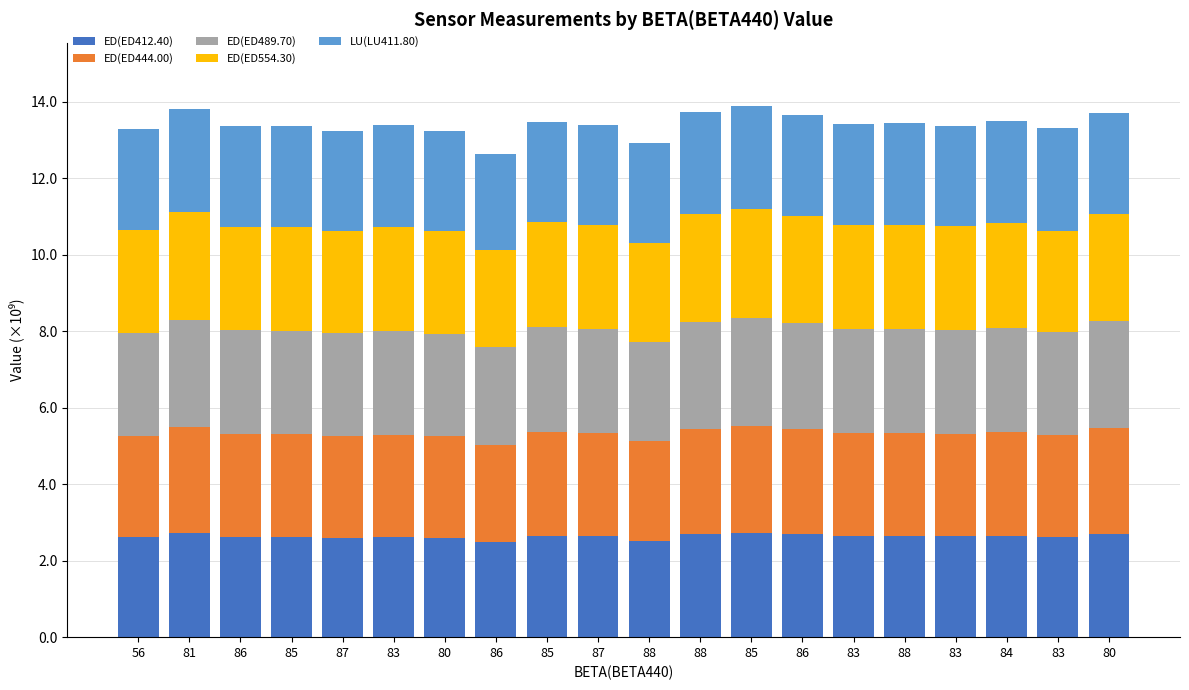

What is the average value of the ED(ED554.30) series?

2.7